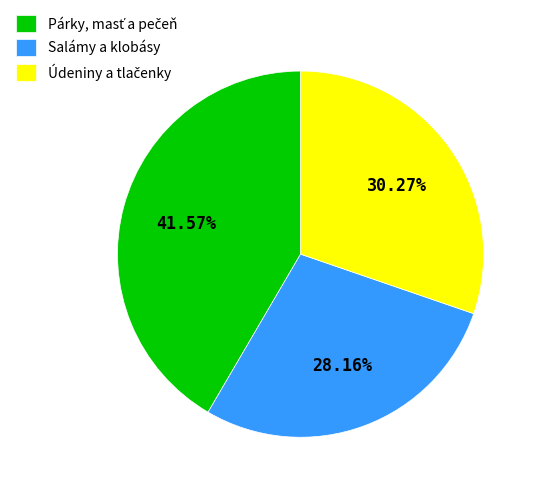

Which category has the smallest portion of the pie?

Salámy a klobásy